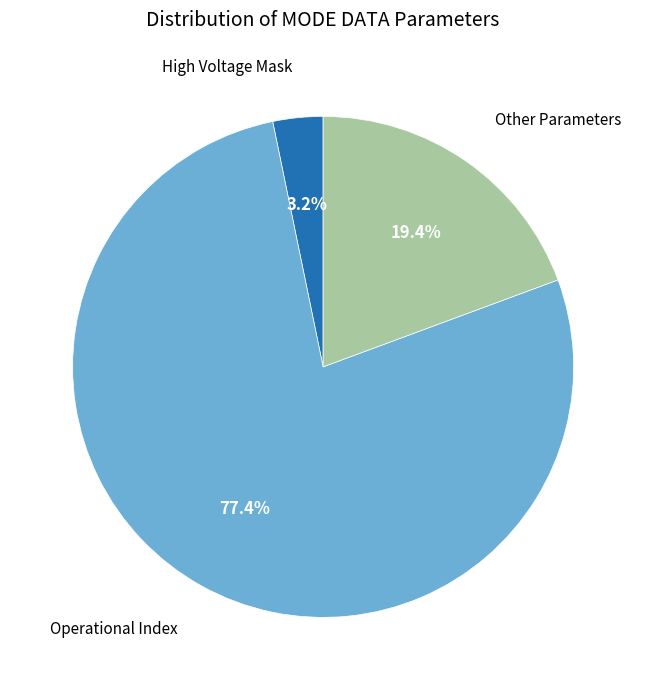

Count the number of slices in the pie.

3